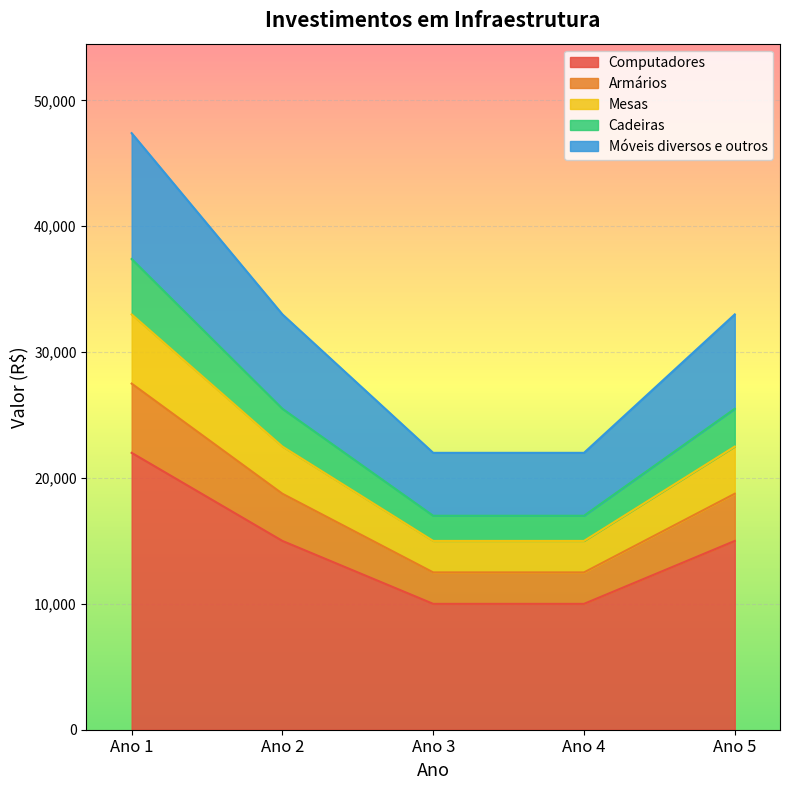

True or false: Móveis diversos e outros and Armários intersect in this chart.

False